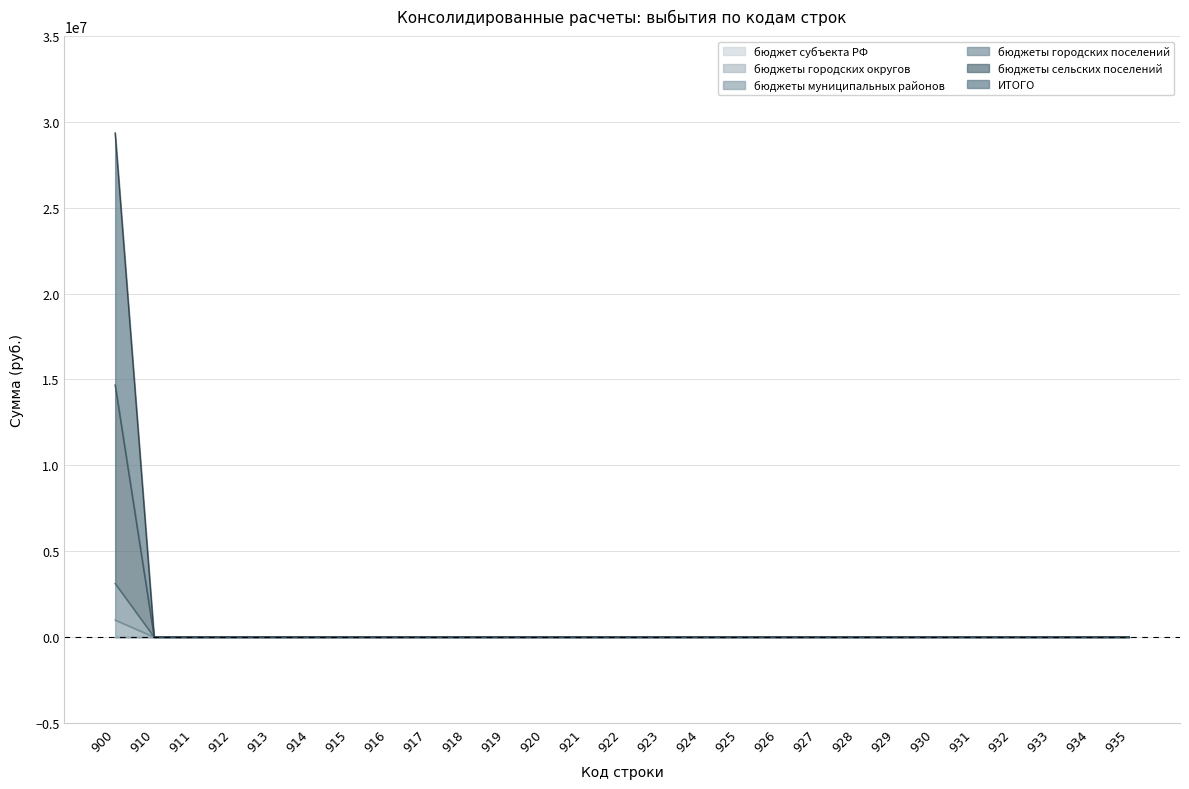

Does the chart display data point markers on the line(s)?

No